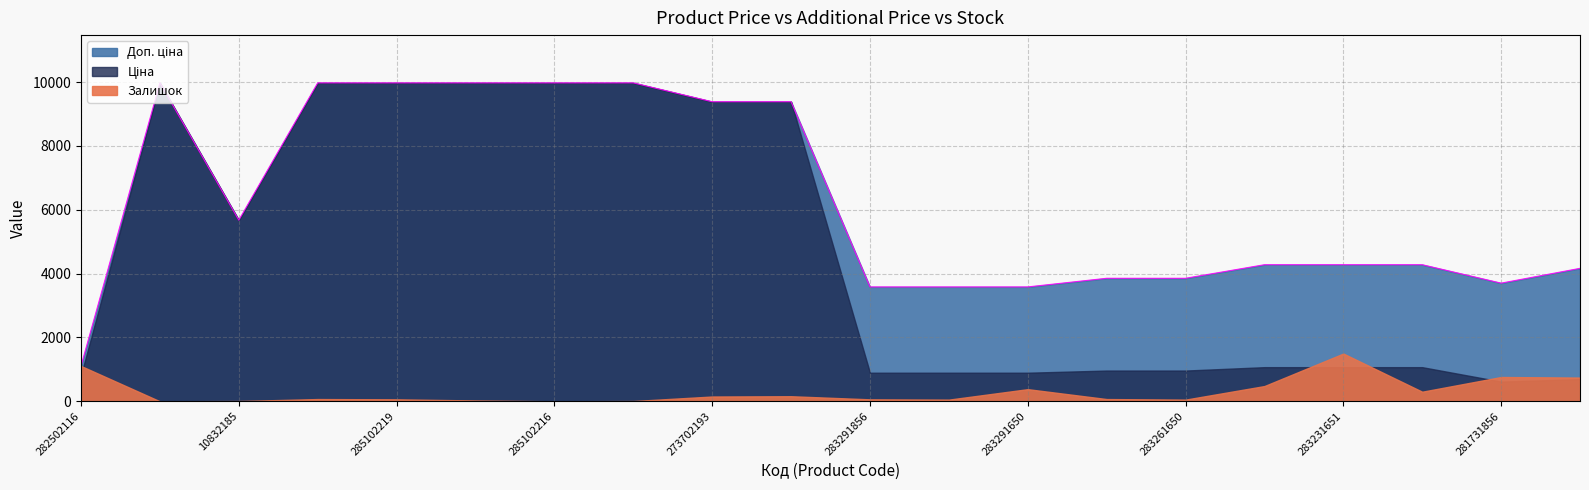

What is the value of the Залишок point at the 4th from the left?

8.0